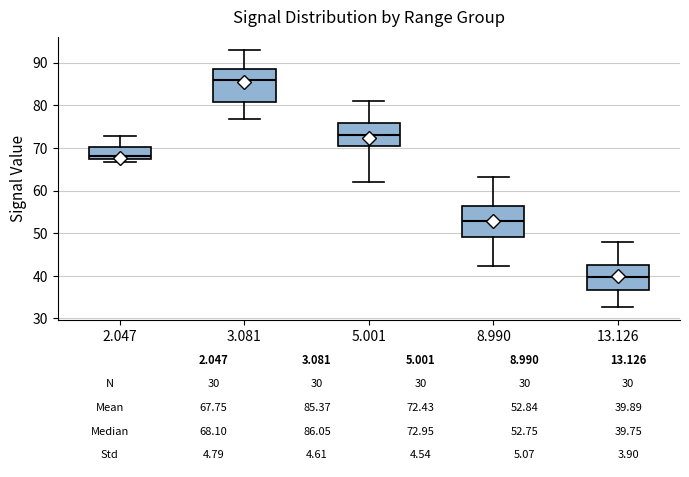

Which box's median line is the highest?

3.081